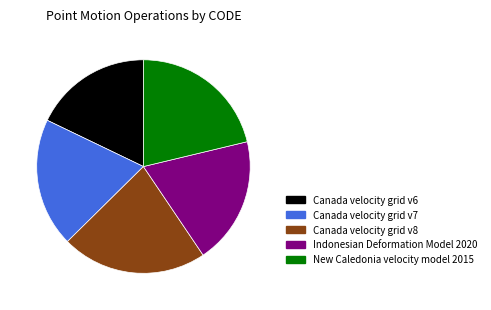

Which has a higher value, Indonesian Deformation Model 2020 or Canada velocity grid v6?

Indonesian Deformation Model 2020